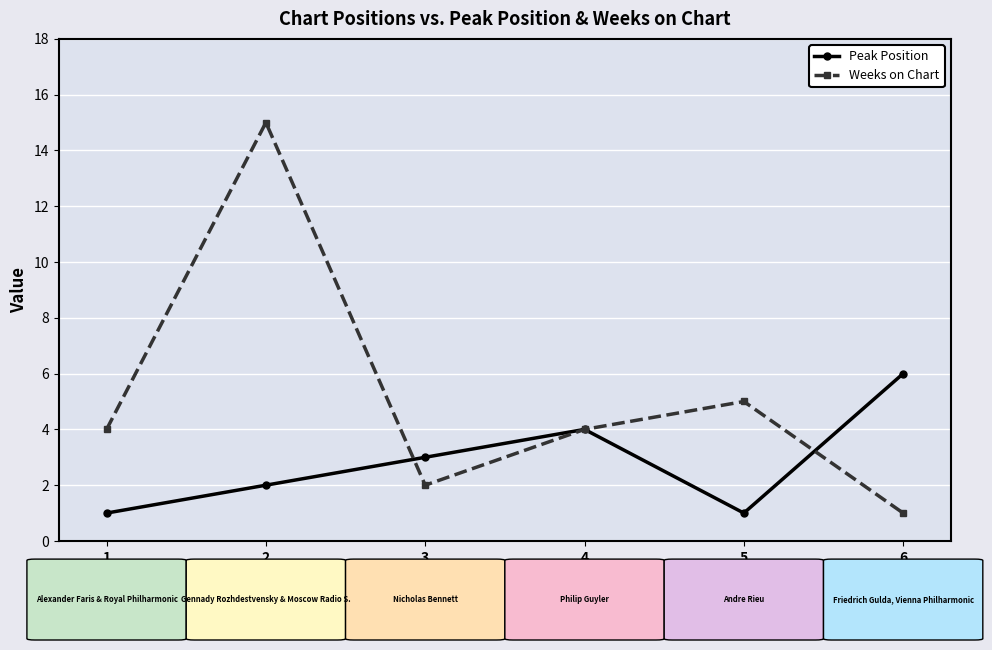

How many values in the Peak Position series are below 3?

3